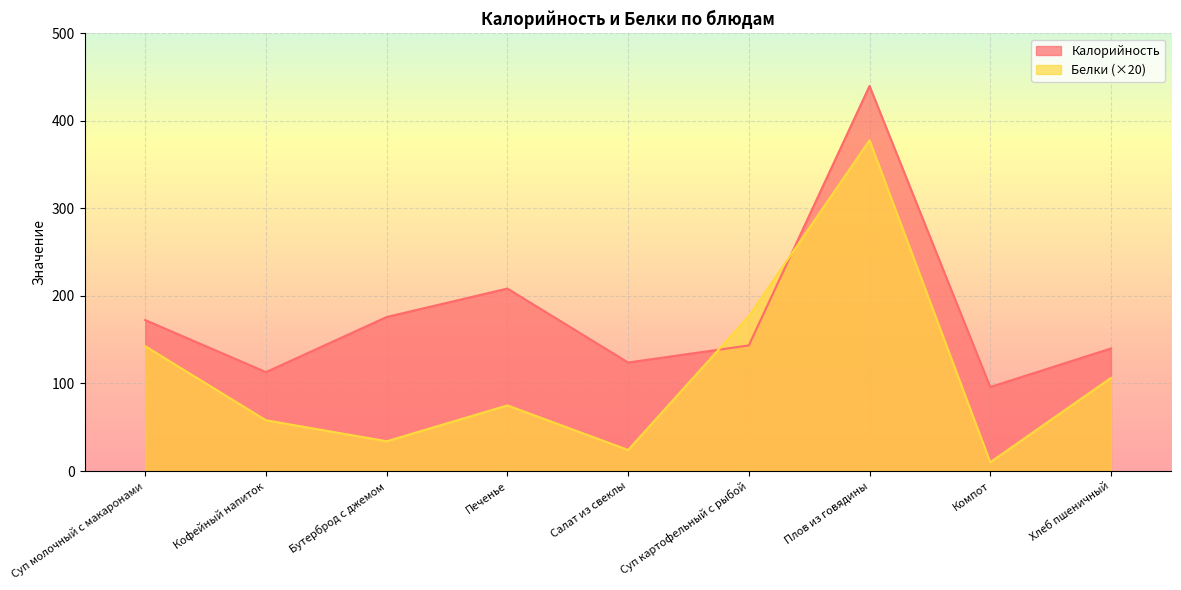

Which series ends up on top after the final intersection of Белки and Калорийность?

Калорийность